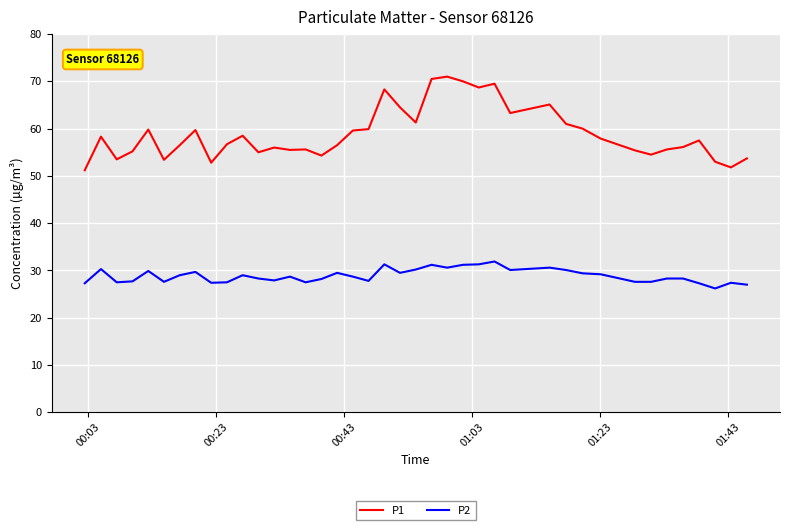

What is the highest value of the P2 series?

31.9